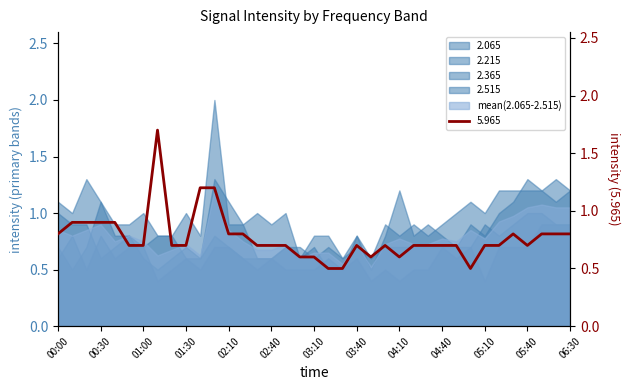

The value of 2.365 at 01:20 is 1.0. True or false?

False